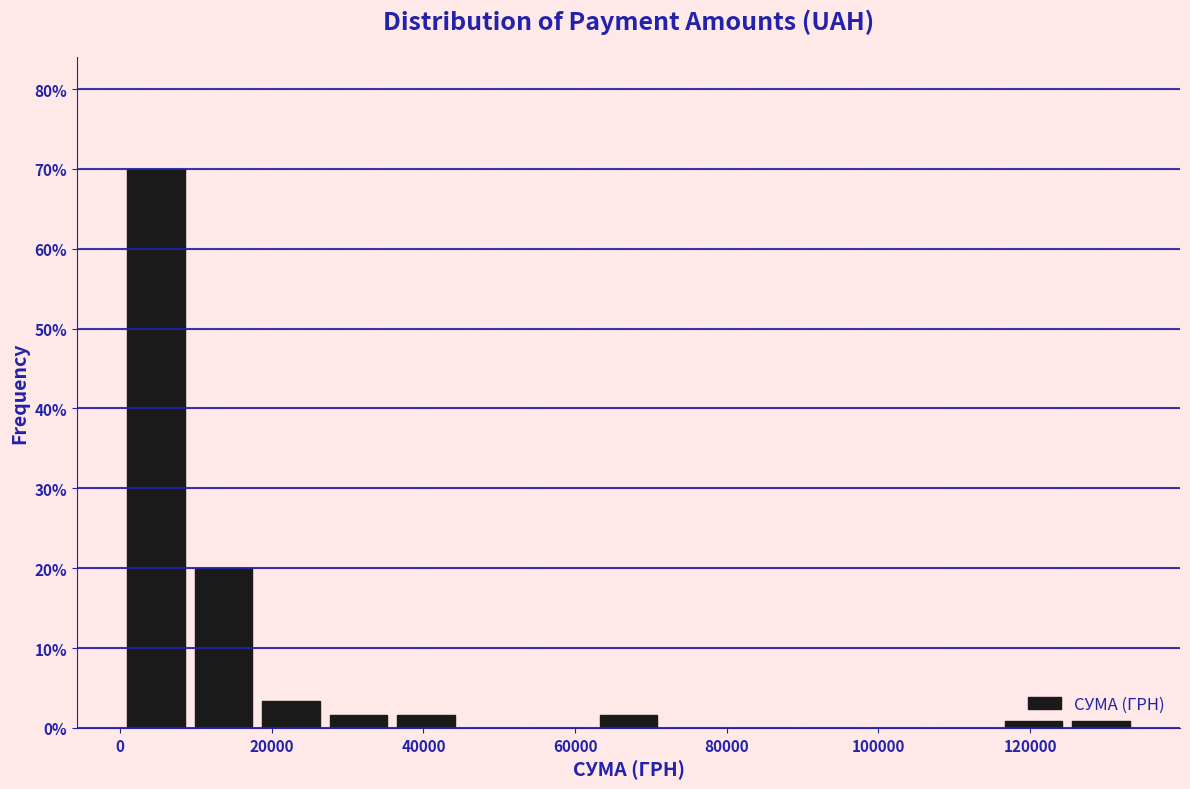

Over which range of the x-axis is the bar tallest?

0 to 10000